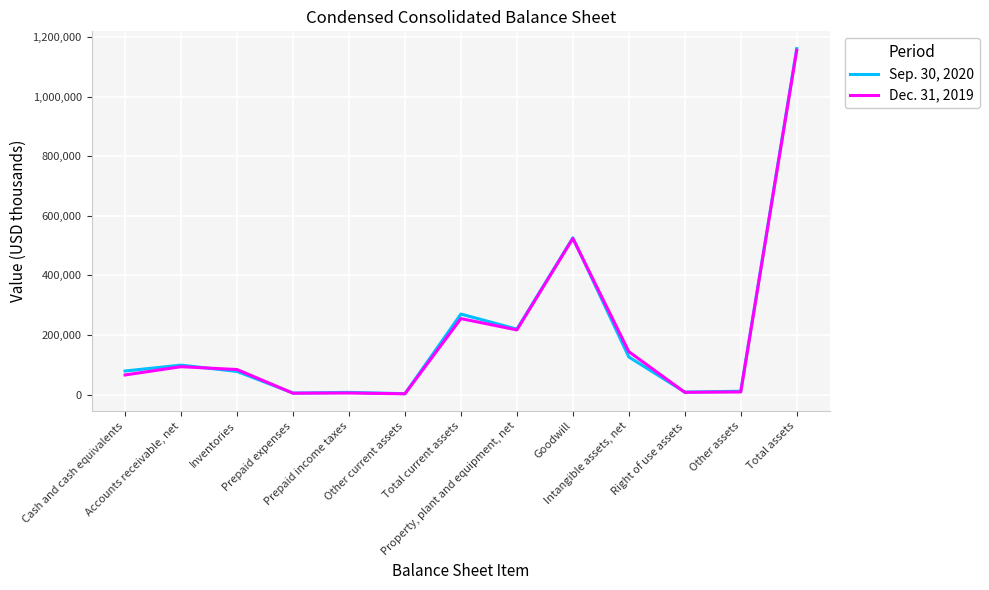

True or false: Sep. 30, 2020 and Dec. 31, 2019 cross at least once.

True